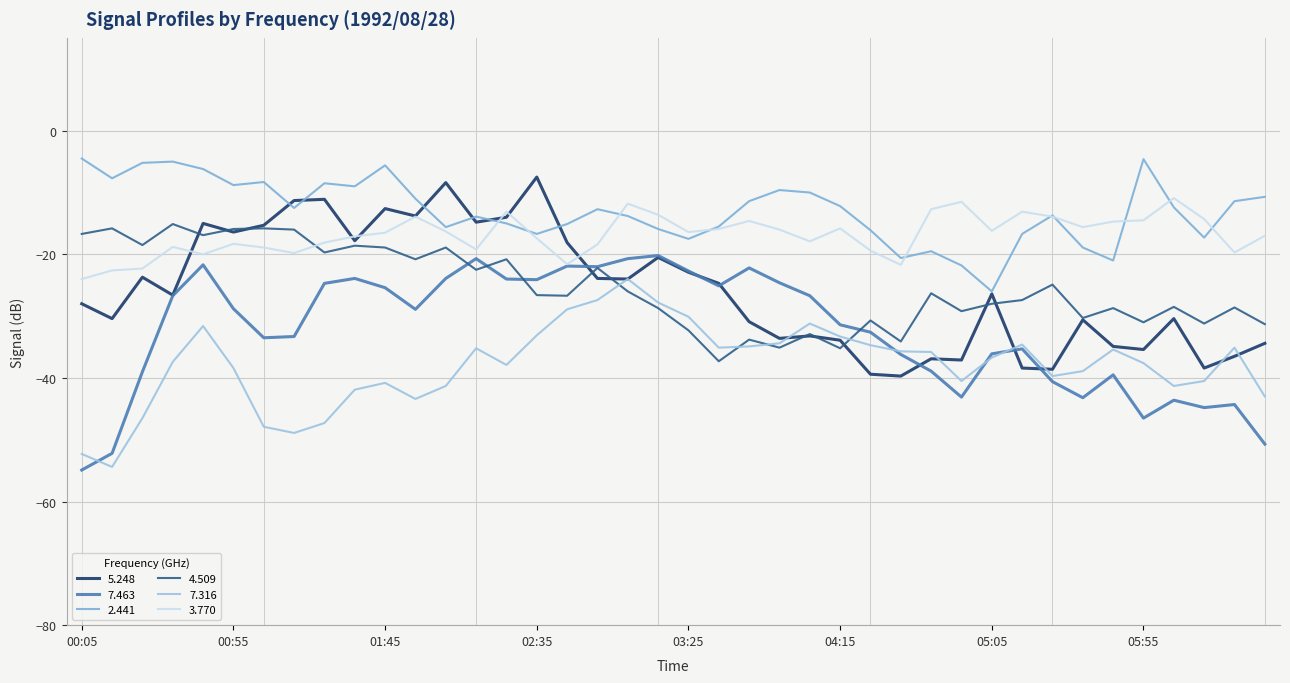

How many lines are shown in the chart?

6